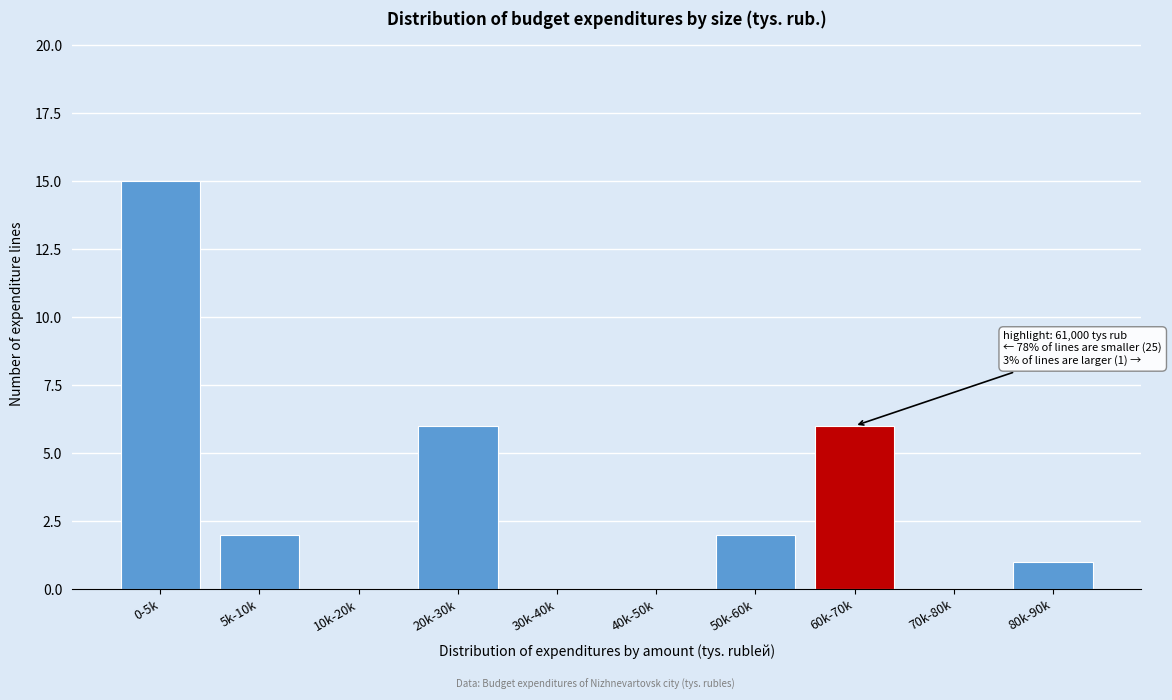

Reading right to left, transcribe all the data shown in this chart.

80k-90k=1	70k-80k=0	60k-70k=6	50k-60k=2	40k-50k=0	30k-40k=0	20k-30k=6	10k-20k=0	5k-10k=2	0-5k=15